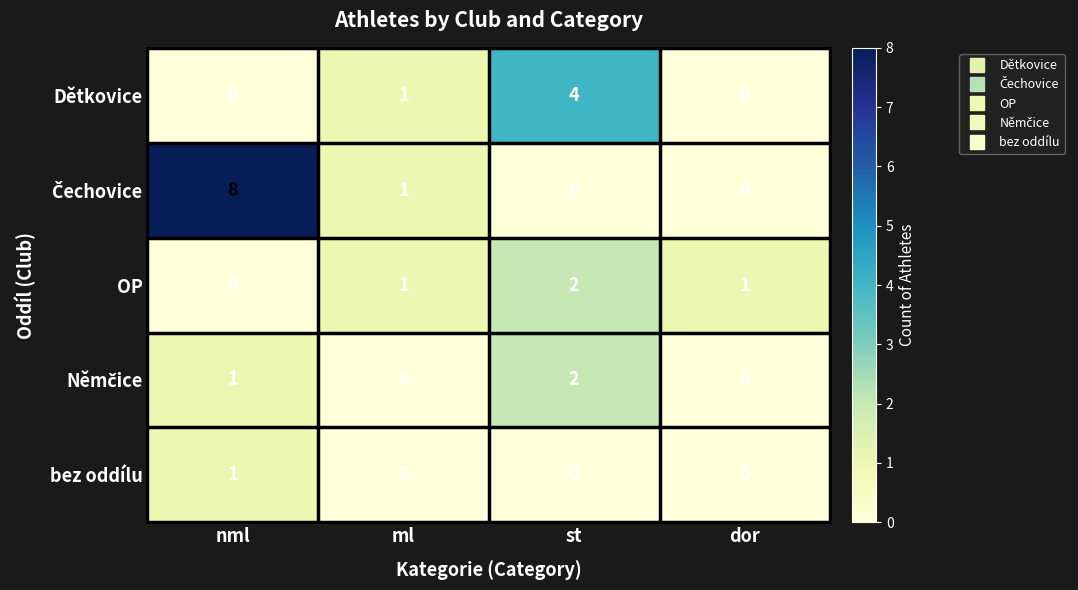

What is the total value across all series at ml?

3